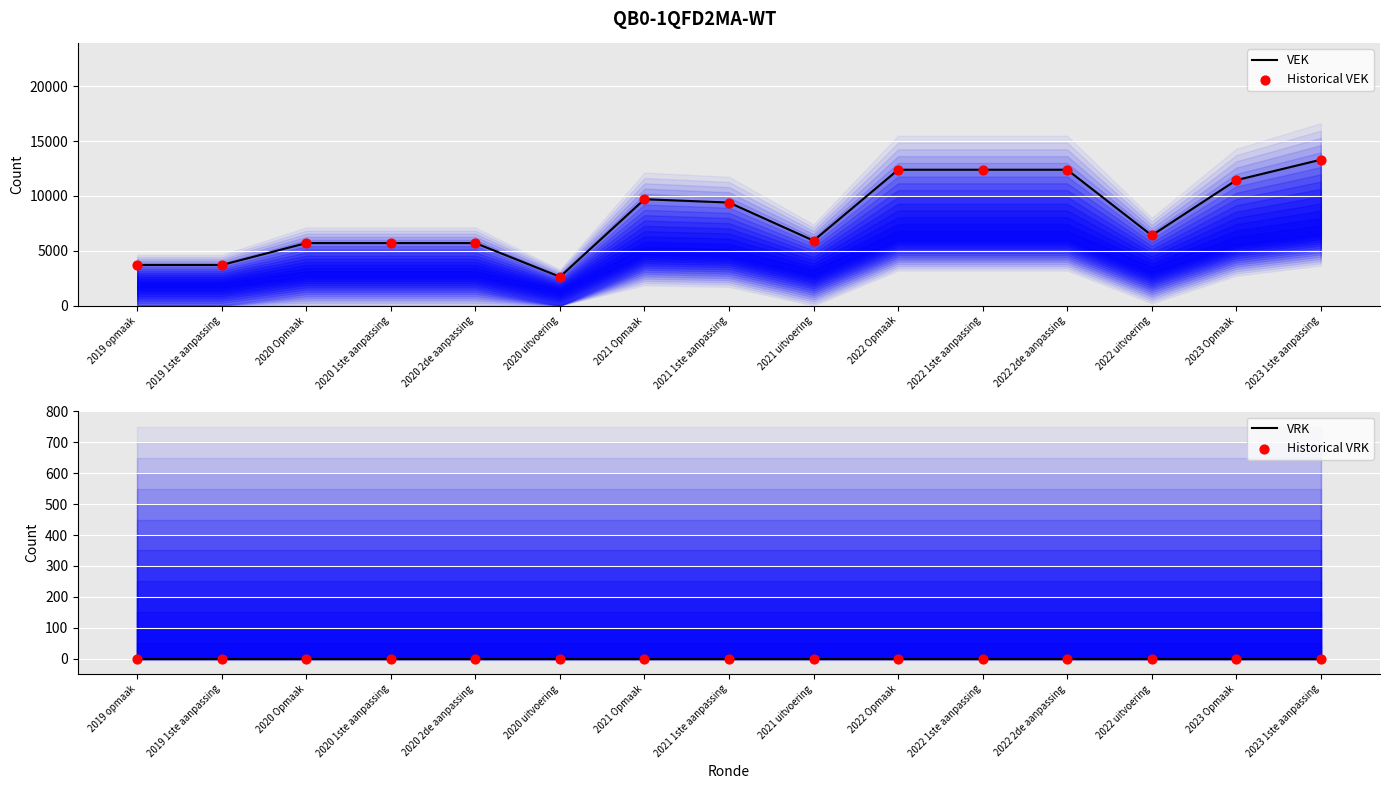

Which series has the largest total across all categories?

VEK